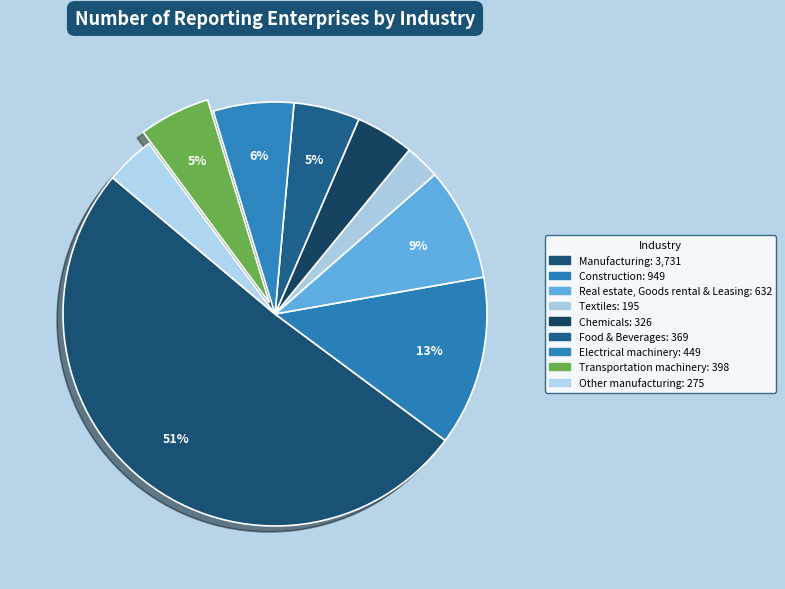

Which slice is the smallest?

Textiles